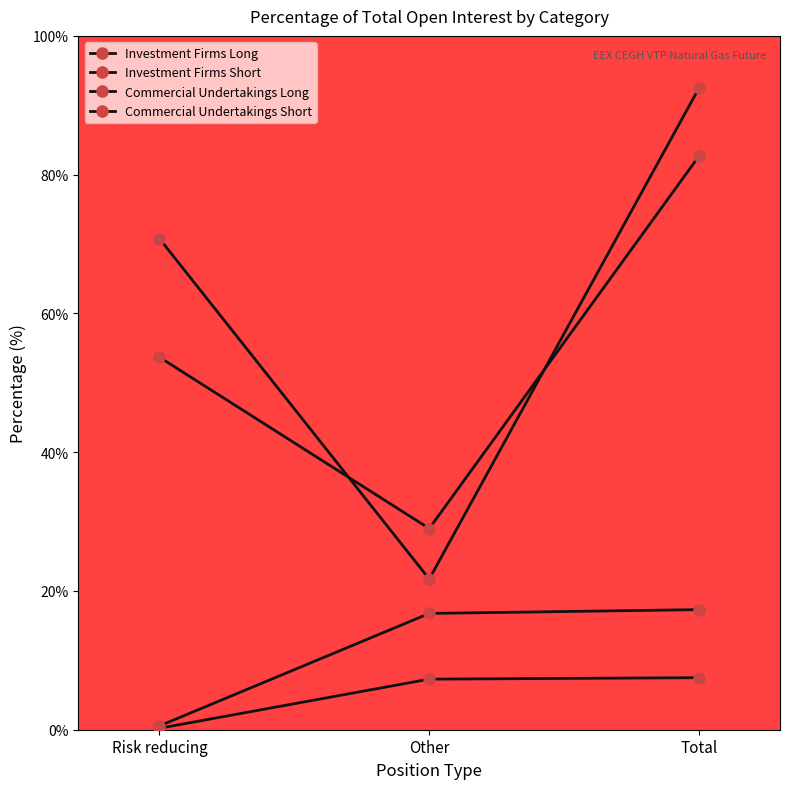

Which series has the largest total across all categories?

Commercial Undertakings Long